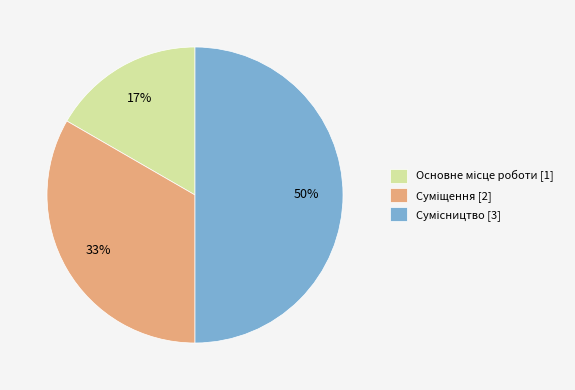

How many slices are in this pie chart?

3